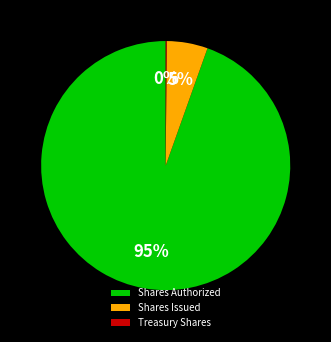

To the nearest percent, what portion does Shares Issued represent?

5%